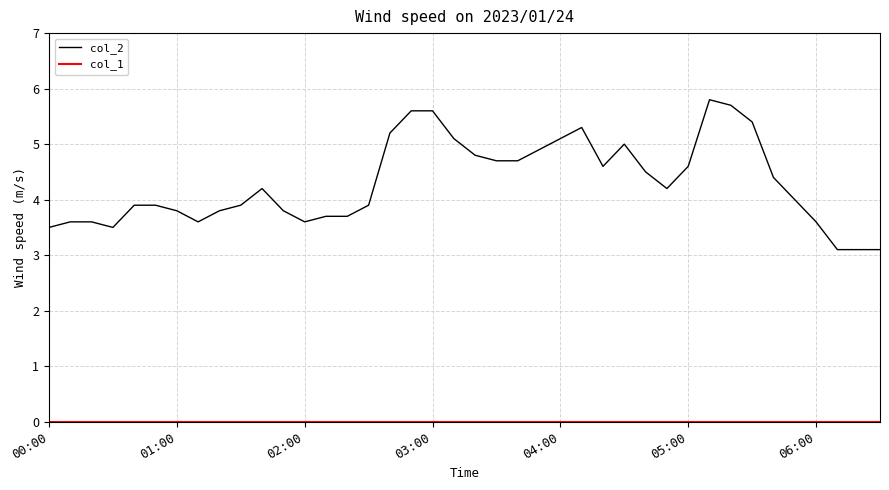

What is the difference between the maximum and minimum values in the col_2 series?

2.7